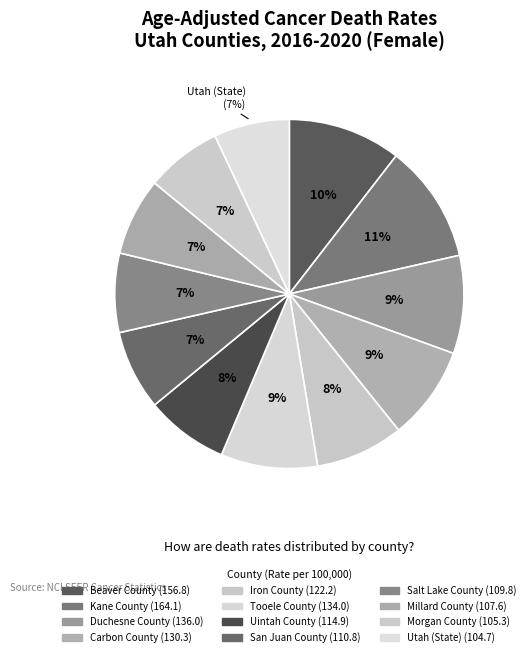

What percentage do San Juan County and Tooele County together represent?

16.4%